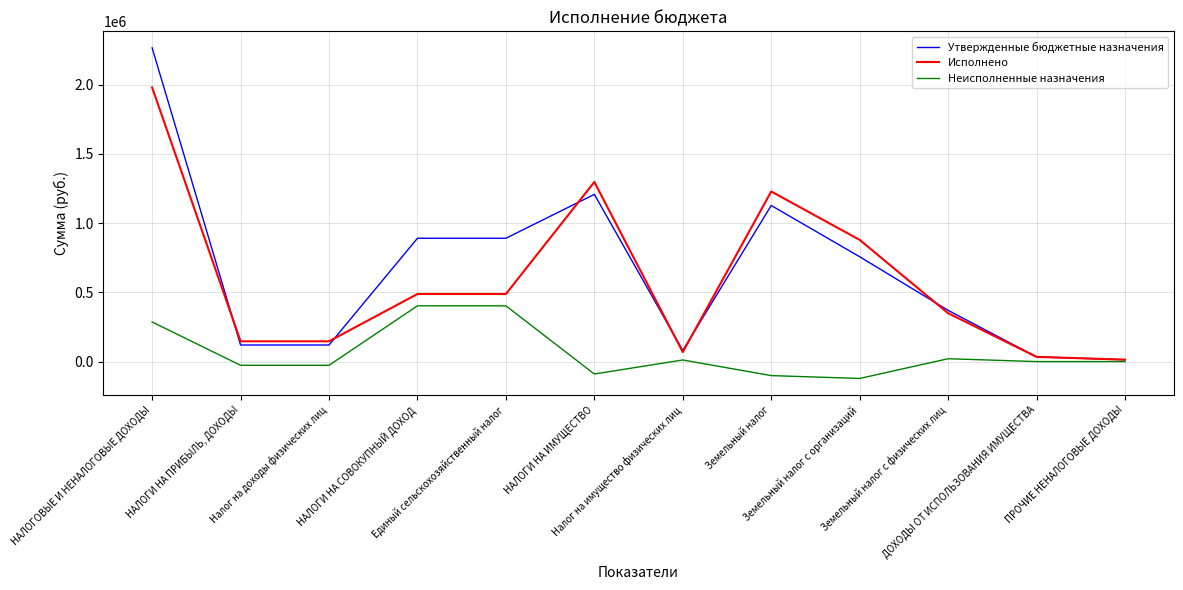

How many categories are shown in the chart?

12